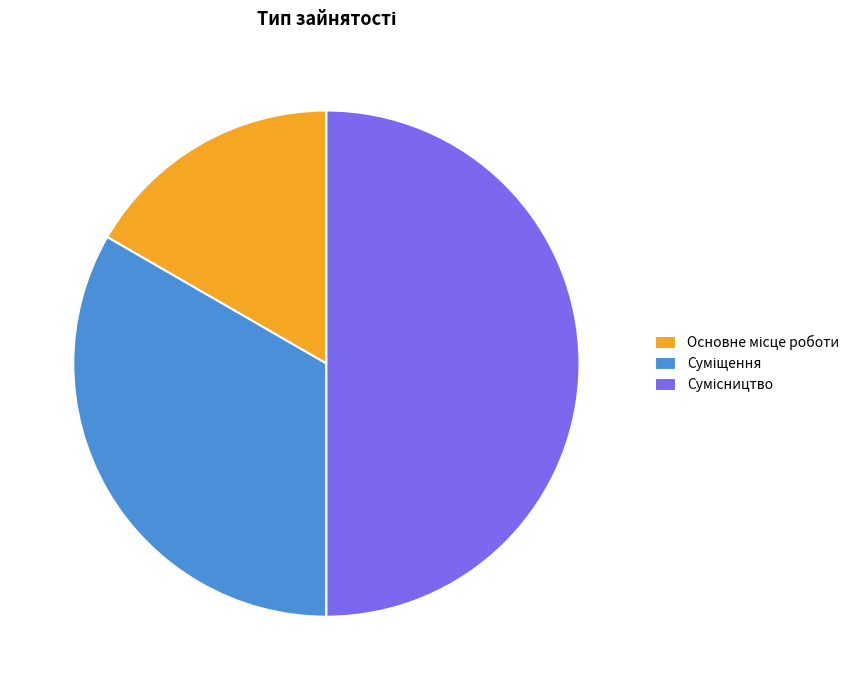

What percentage is the Основне місце роботи slice, to the nearest percent?

17%